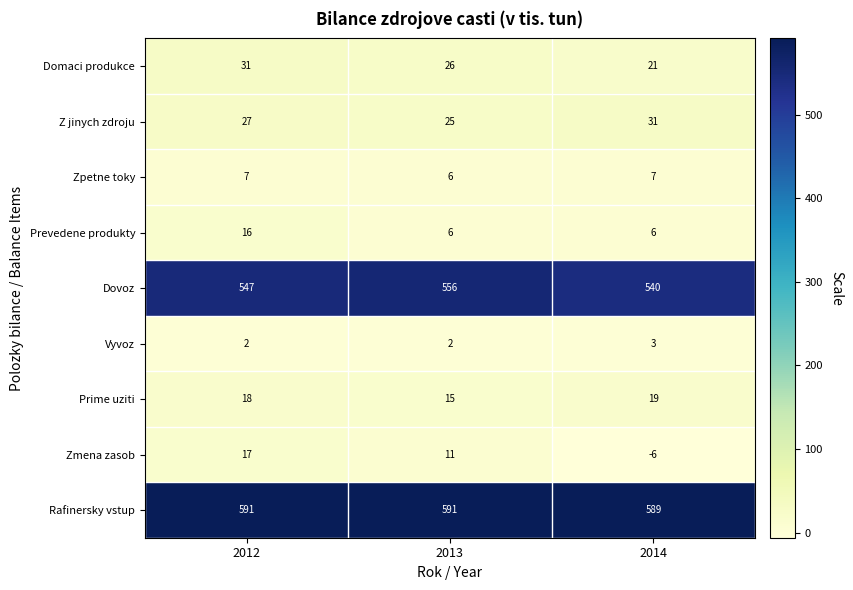

Is it true that Domaci produkce equals 26 at 2013?

True